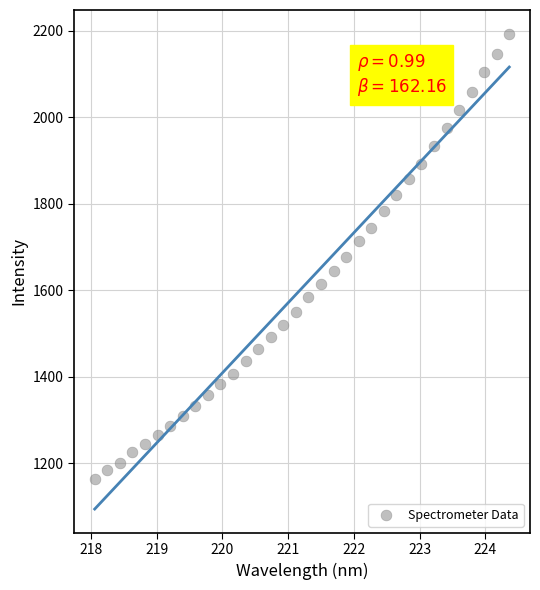

What is the range of X values (max minus min)?

6.3